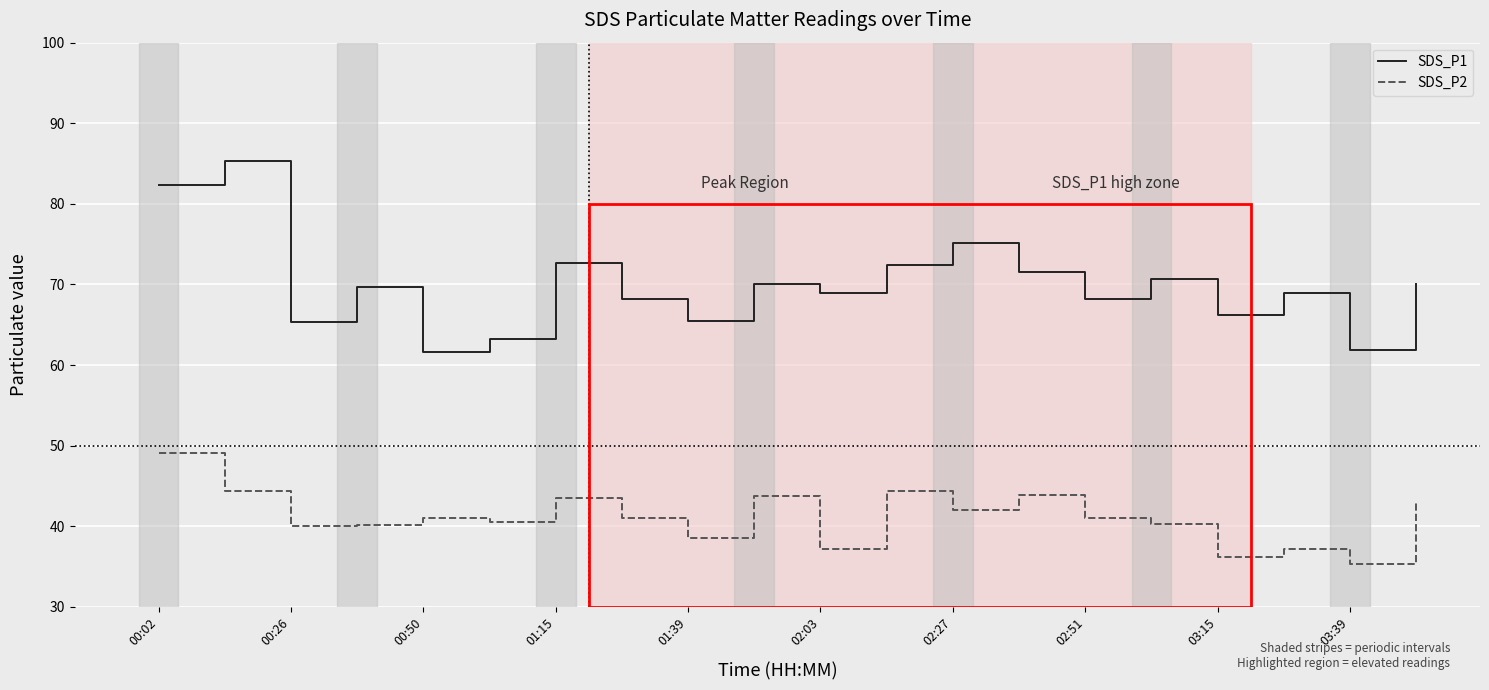

What is the lowest value of the SDS_P1 series?

61.7